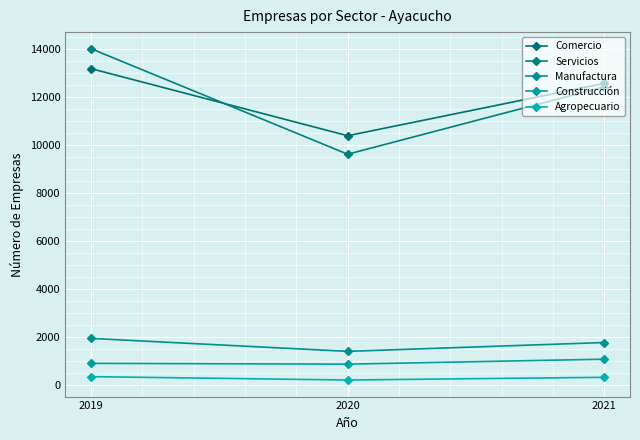

How many data points in Agropecuario are less than 330?

1